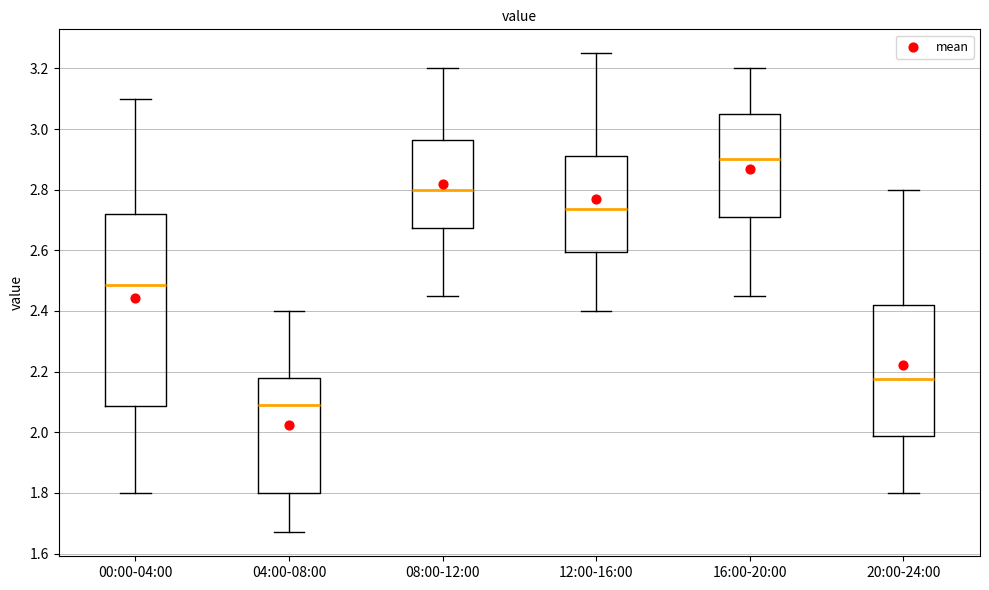

Which box's median line is the highest?

16:00-20:00